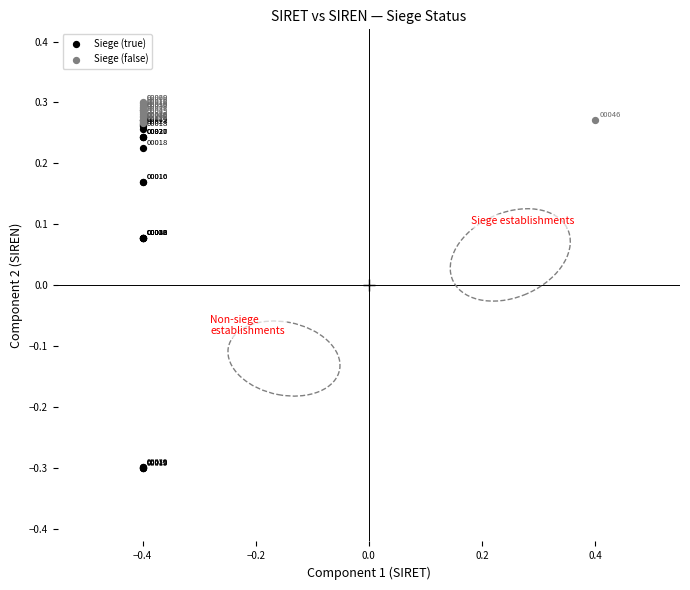

Which series has the largest Y range (max minus min)?

Siege (true)